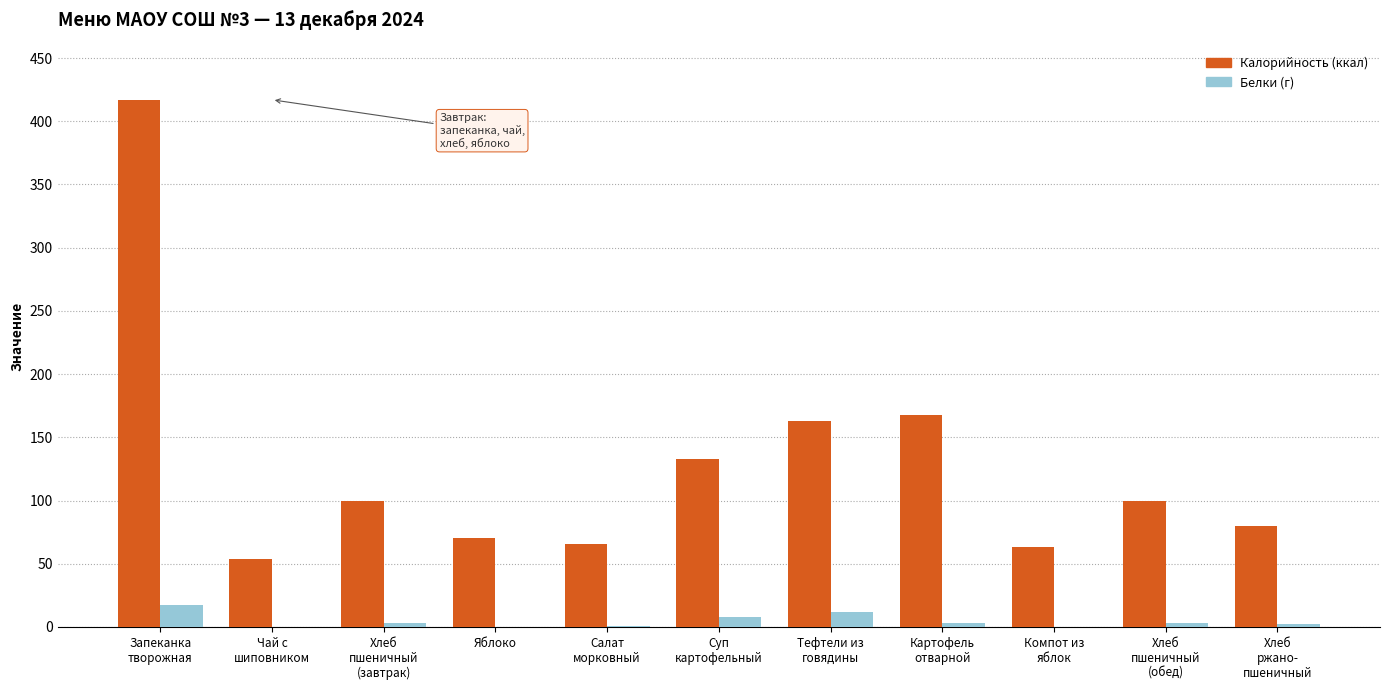

What is the maximum value shown in the chart?

417